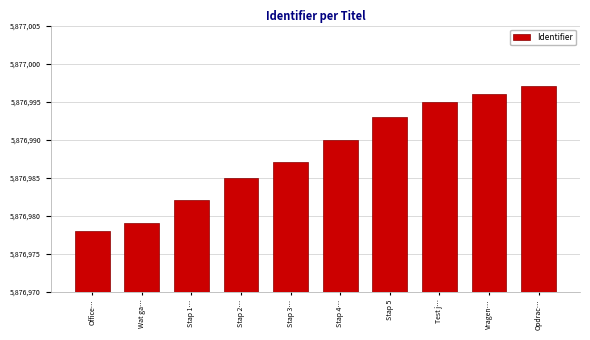

List the labels in order of value, largest first.

Opdrac…, Vragen…, Test j…, Stap 5, Stap 4…, Stap 3…, Stap 2…, Stap 1…, Wat ga…, Office…